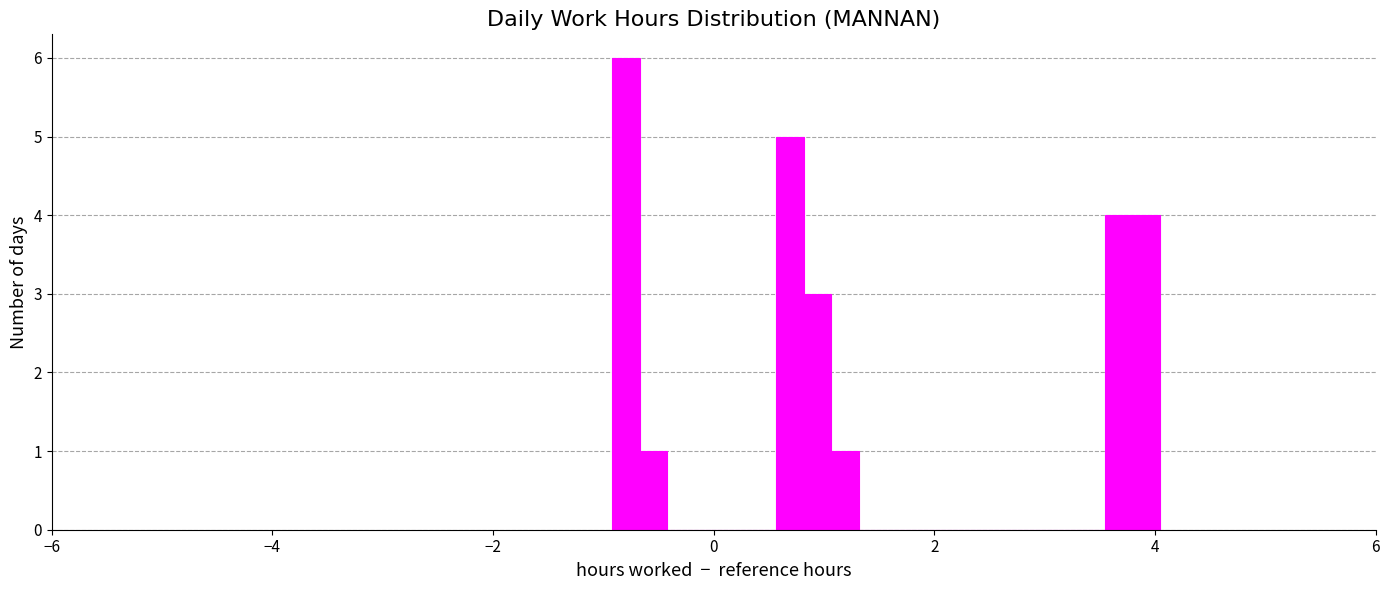

Around what value on the x-axis is the tallest bar? Give the approximate position of its centre, as read against the axis.

-0.8